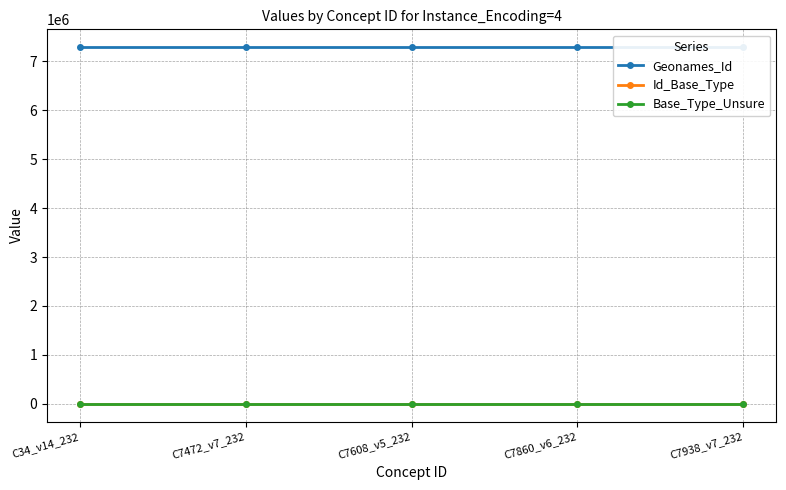

True or false: Base_Type_Unsure has a value of 1 at C7472_v7_232.

True